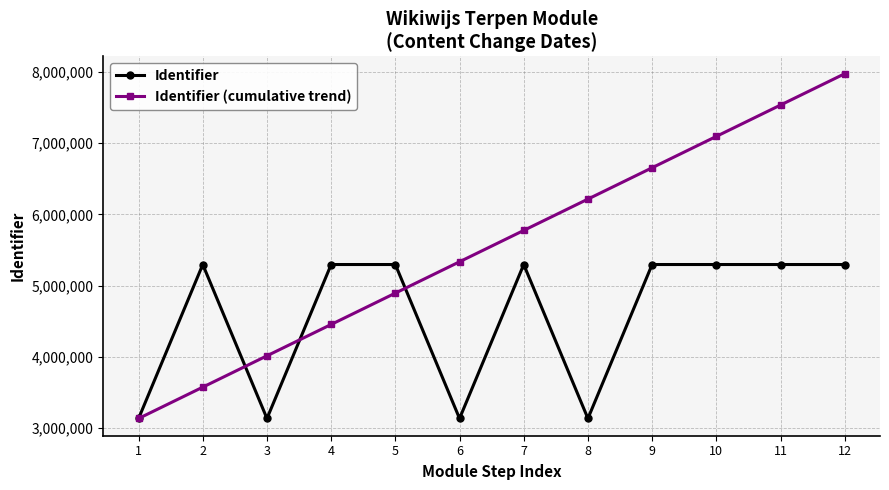

How many categories are shown in the chart?

12